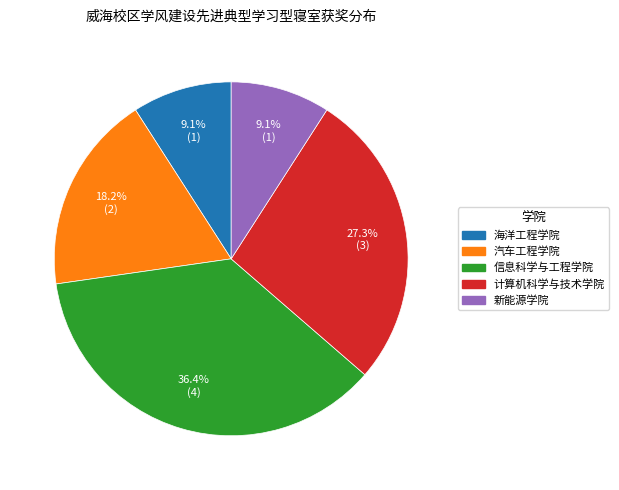

Approximately how many times larger is the value at 汽车工程学院 compared to 计算机科学与技术学院?

0.7